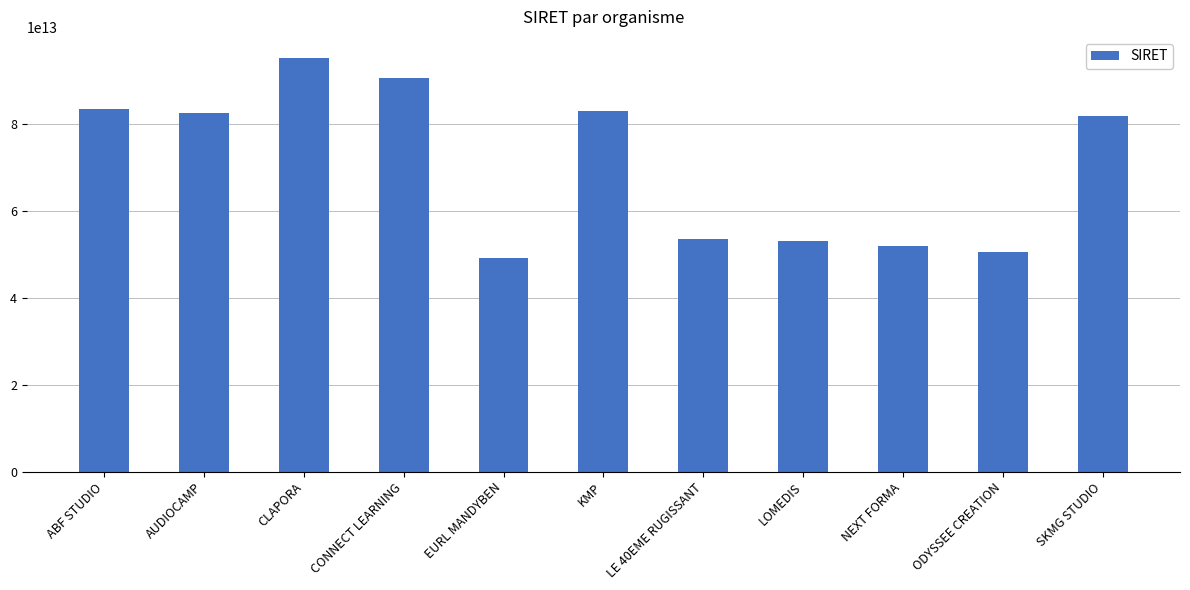

Are the bars horizontal?

No